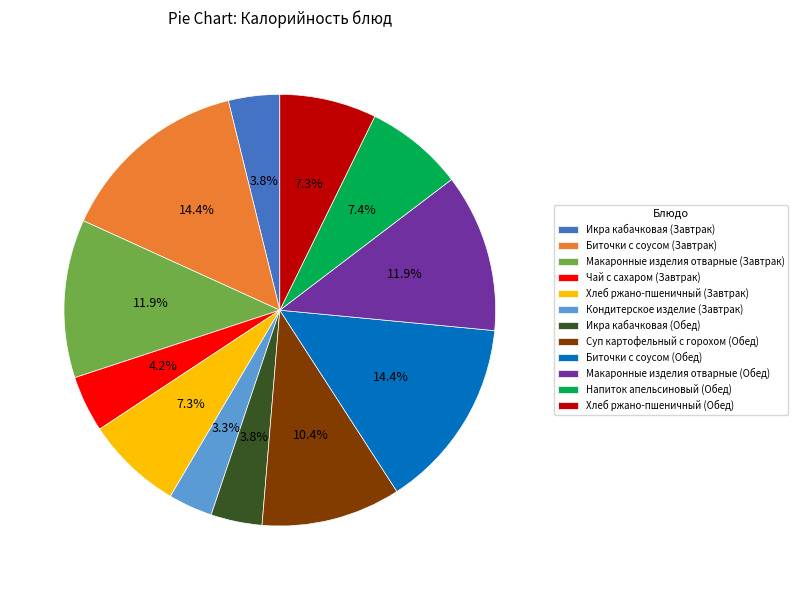

Which category has the smallest portion of the pie?

Кондитерское изделие (Завтрак)